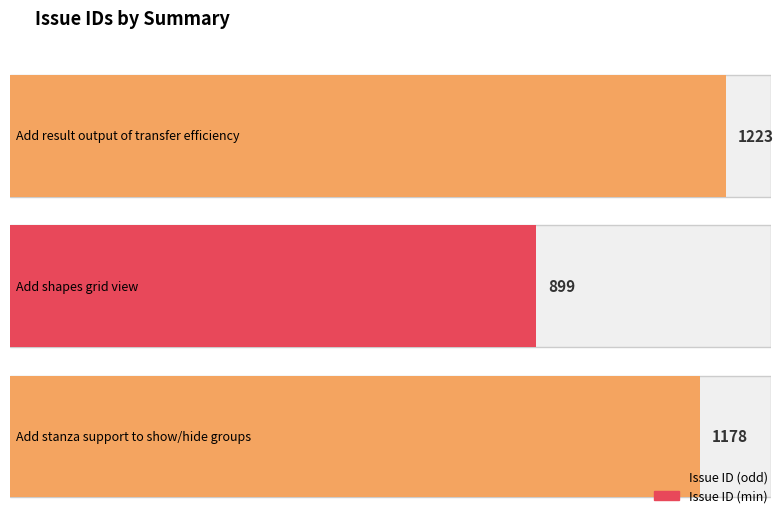

Is it true that the value at Add stanza support to show/hide groups is 1178?

True